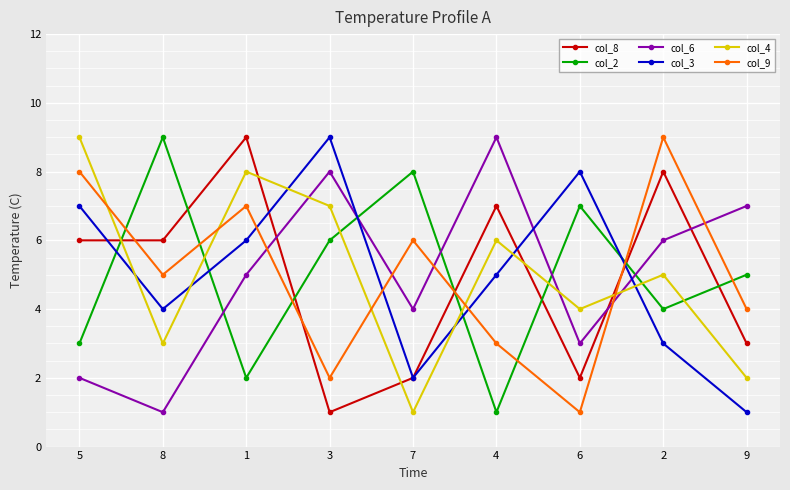

Which series changed the most between 4 and 2?

col_9